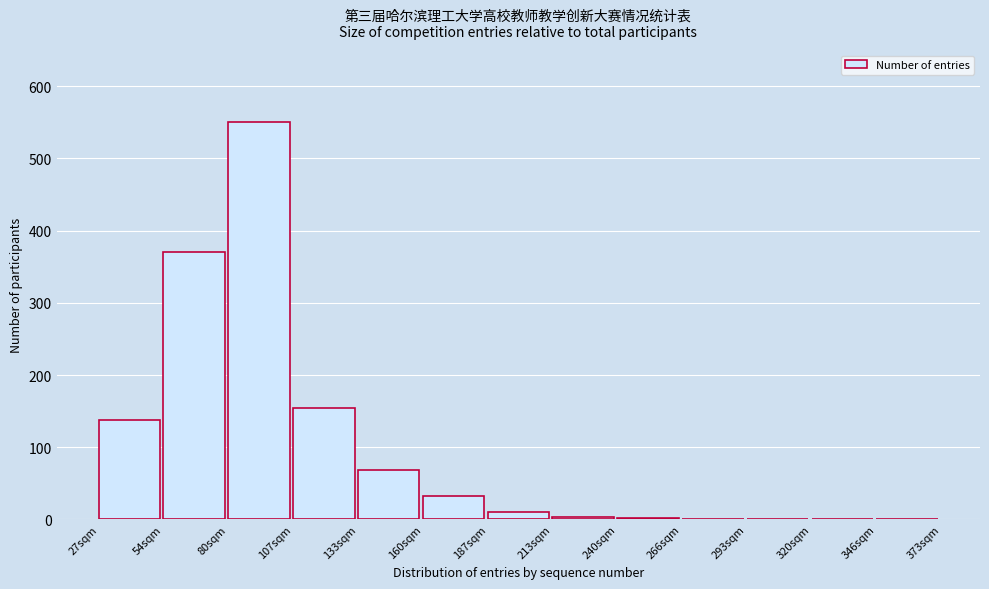

The chart shows a value of 19 at 133sqm. True or false?

False